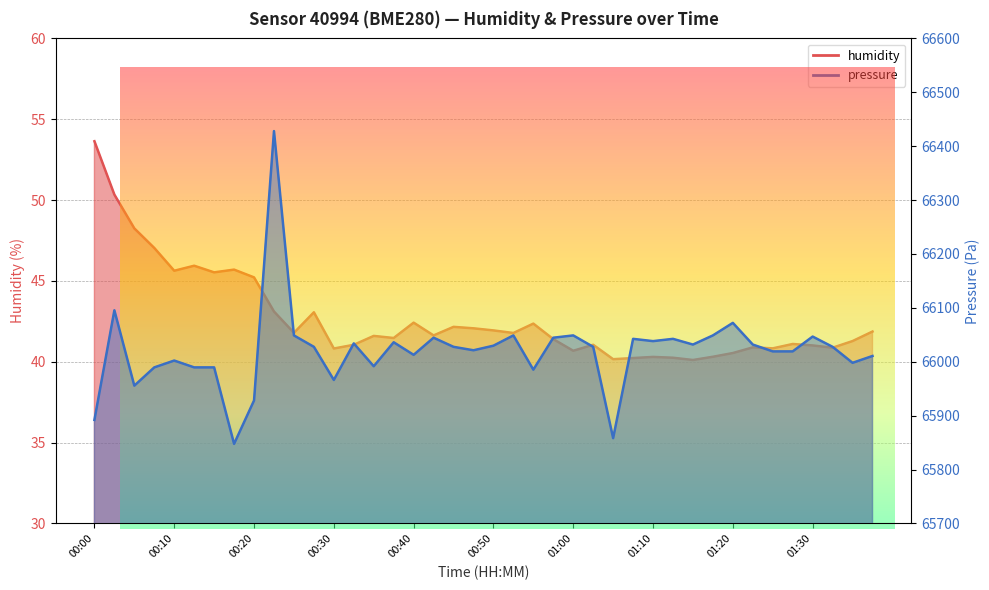

How many data points in pressure are less than 66027?

18